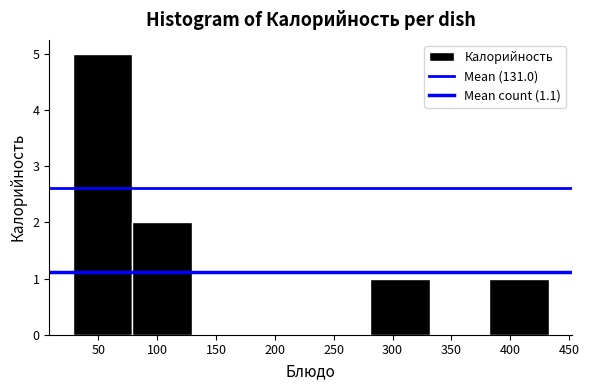

Reading left to right, list every bar in this chart as the range it spans on the x-axis followed by its height. Neither the bar edges nor the heights are printed on the chart, so give them approximately, as read against the axes.

30 to 80: 5
80 to 130: 2
130 to 180: 0
180 to 230: 0
230 to 280: 0
280 to 330: 1
330 to 380: 0
380 to 430: 1